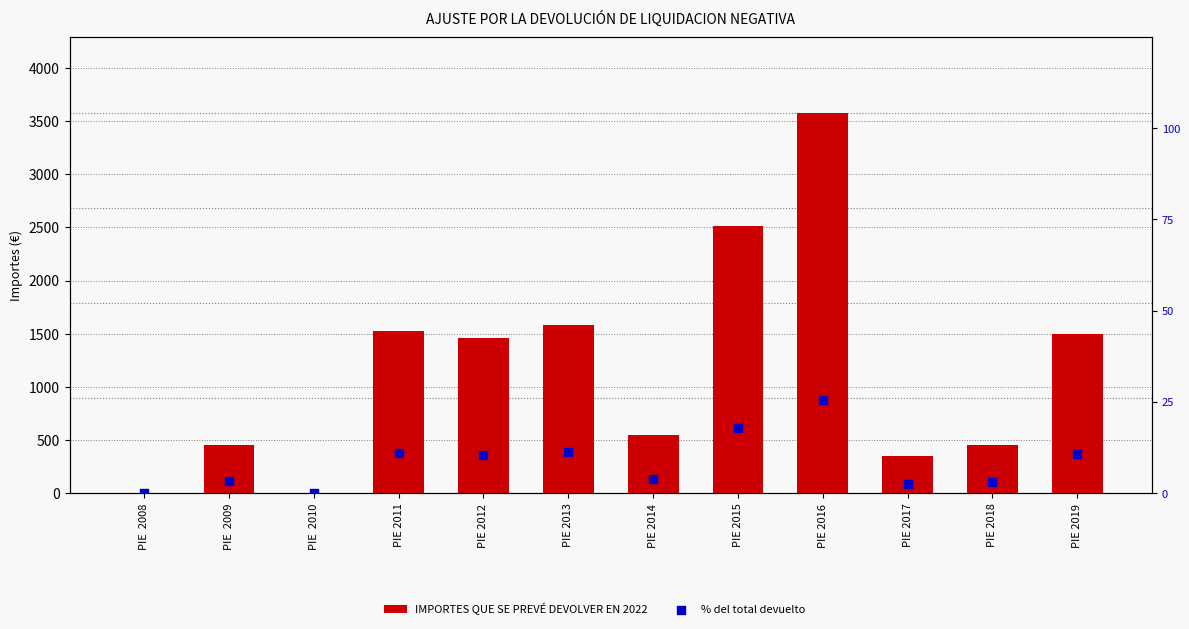

At how many categories does at least one series exceed 189?

10